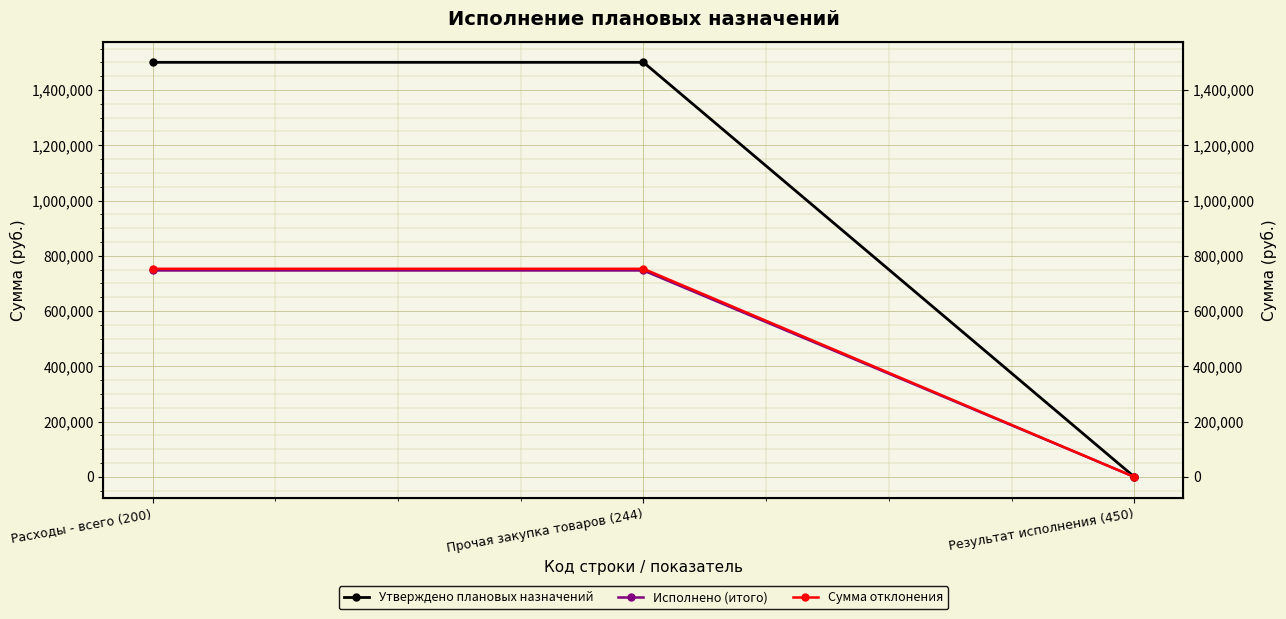

True or false: Утверждено плановых назначений has a value of 2399814 at Прочая закупка товаров (244).

False